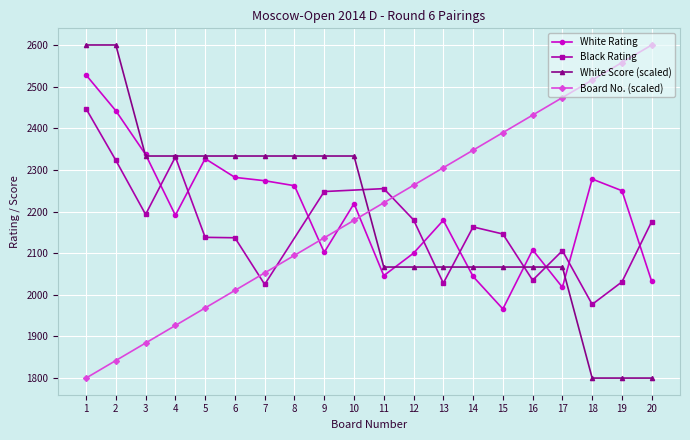

Which series changed the most between 8 and 14?

White Score